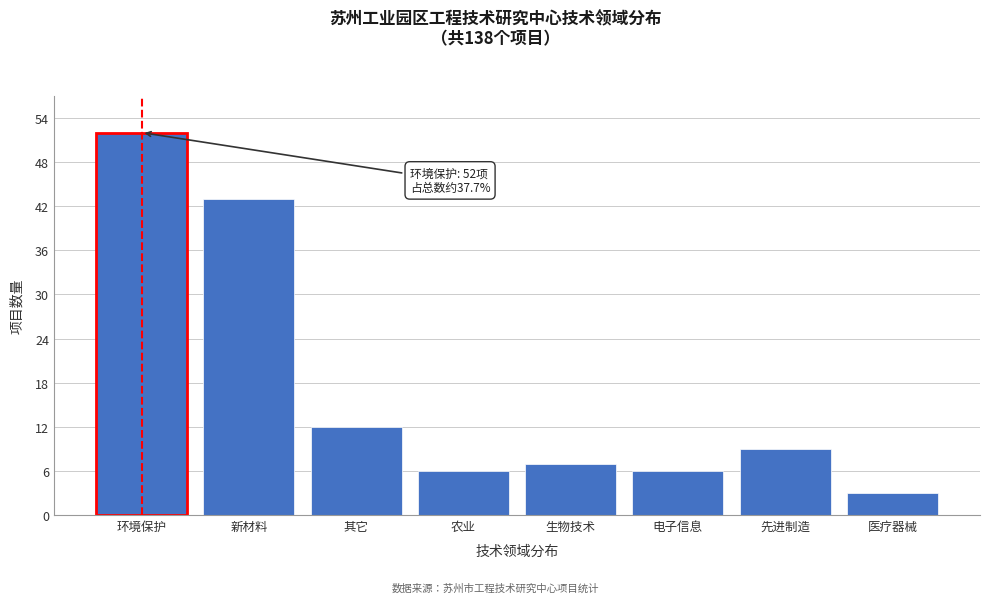

Reading right to left, list all the values displayed in this chart.

医疗器械=3	先进制造=9	电子信息=6	生物技术=7	农业=6	其它=12	新材料=43	环境保护=52